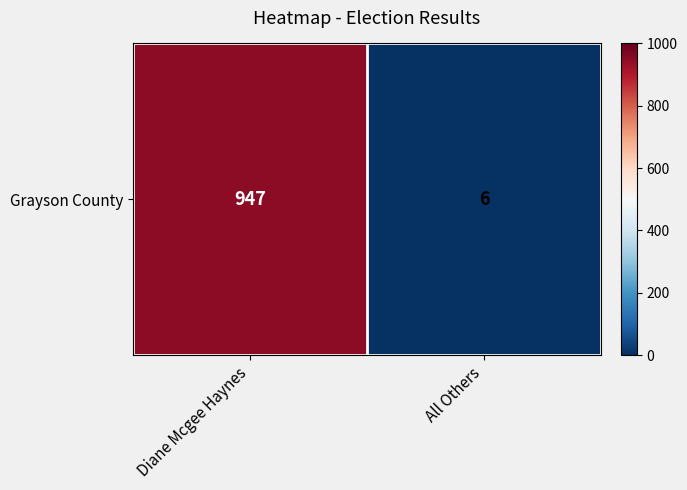

What is the change in value from Diane Mcgee Haynes to All Others?

-941